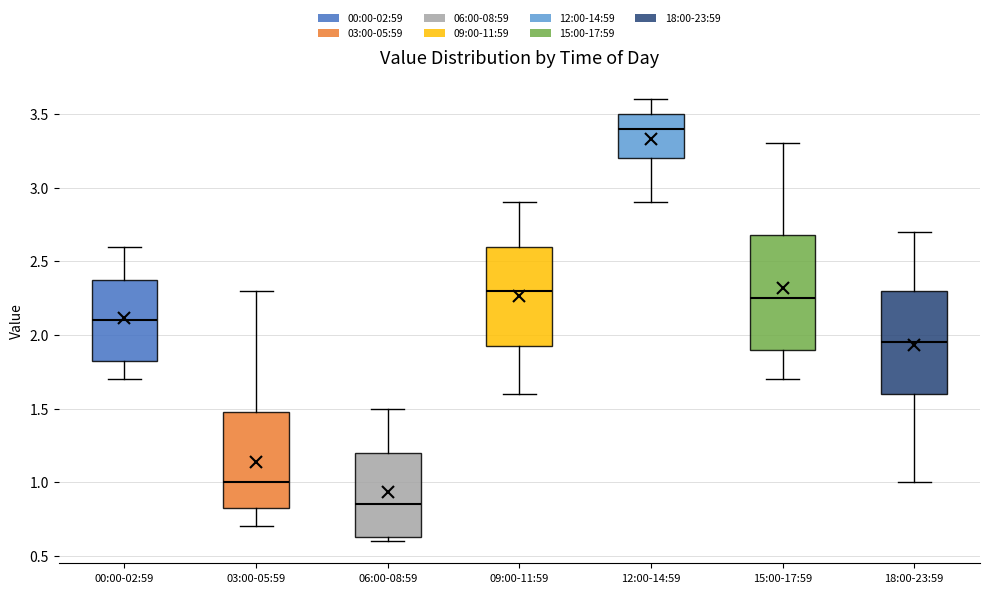

Where is the upper edge of the box for 12:00-14:59 on the y-axis? The values are not printed on the chart, so give them approximately, as read against the axis.

3.50